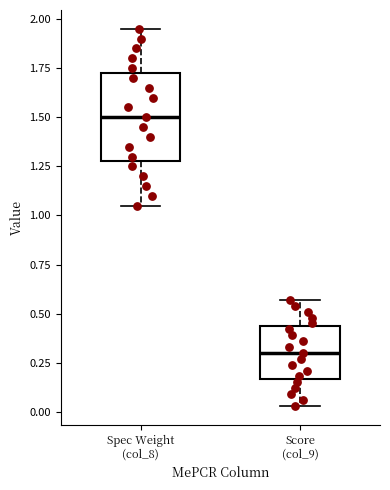

Reading left to right, read every box against the y-axis: the position of its median line, the range the box covers, and the ends of its whiskers. The values are not printed on the chart, so give them approximately, as read against the axis.

Spec Weight (col_8): median 1.50, box 1.30 to 1.75, whiskers 1.05 to 1.95
Score (col_9): median 0.30, box 0.15 to 0.45, whiskers 0.05 to 0.55